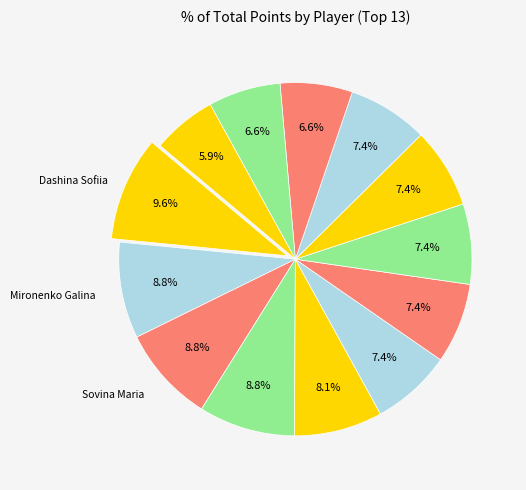

Count the number of slices in the pie.

13